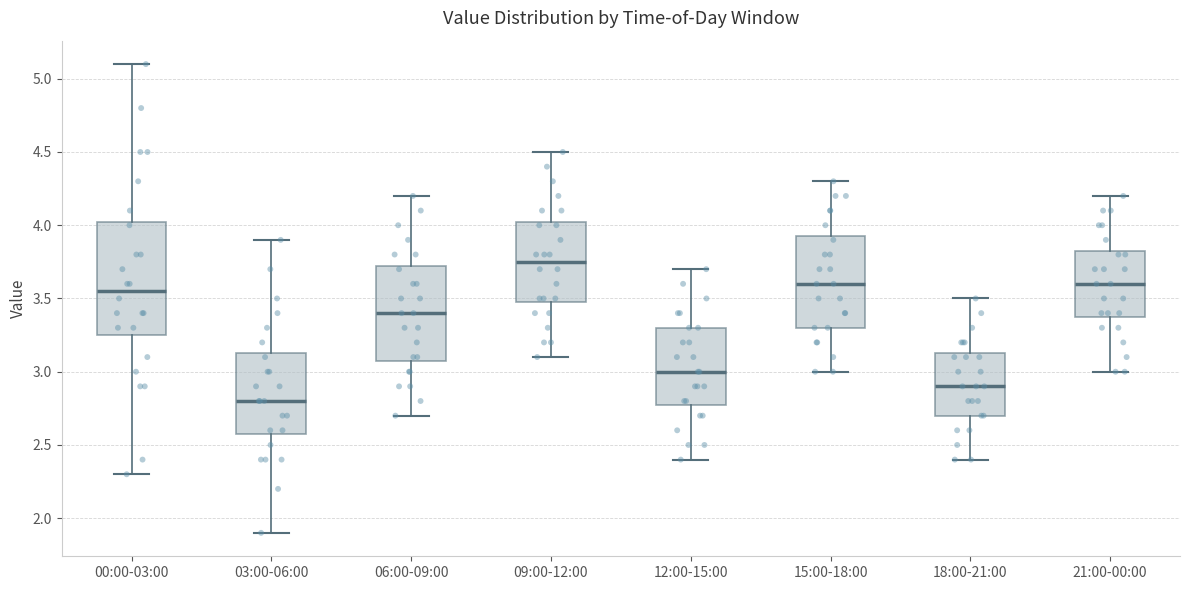

Which box has the lowest median line?

03:00-06:00